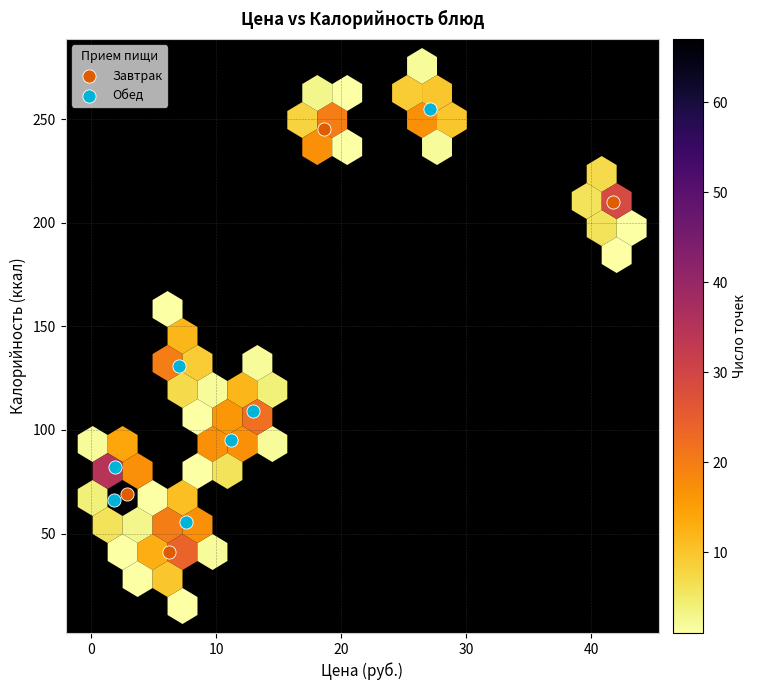

Which series reaches the minimum Y coordinate?

Завтрак